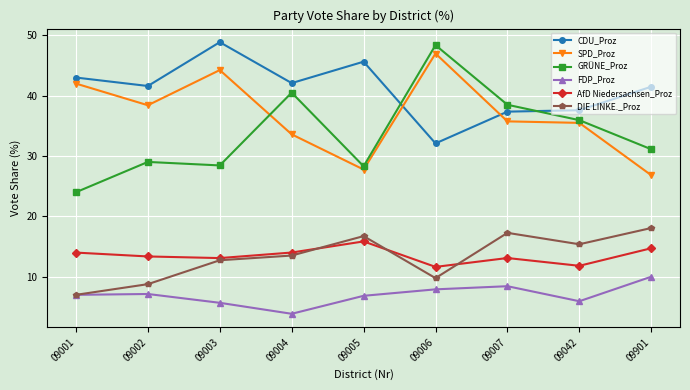

At which category does SPD_Proz reach its first local peak?

09003